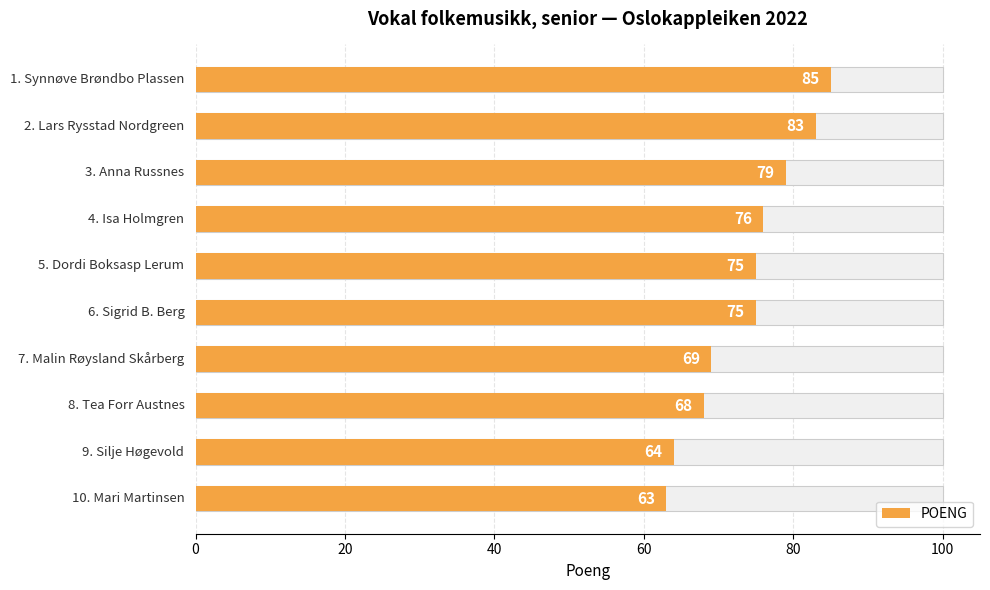

What position from the left is 7?

8